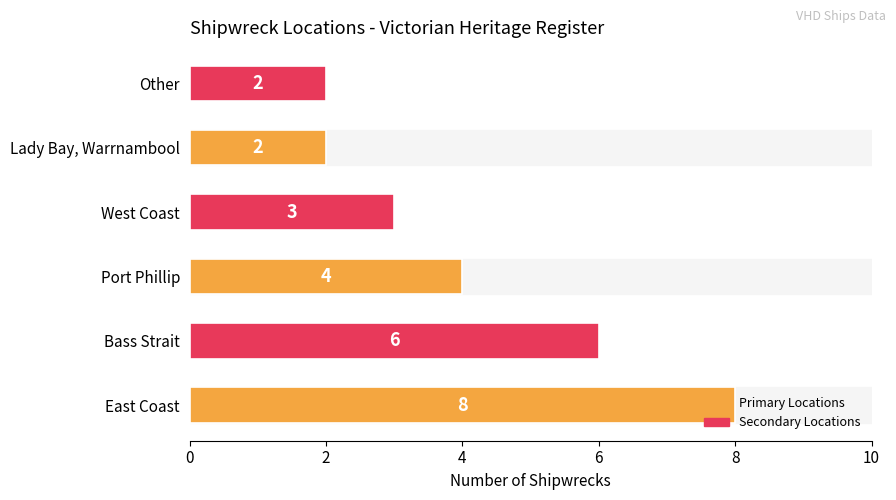

Which has a higher value, Bass Strait or Lady Bay, Warrnambool?

Bass Strait